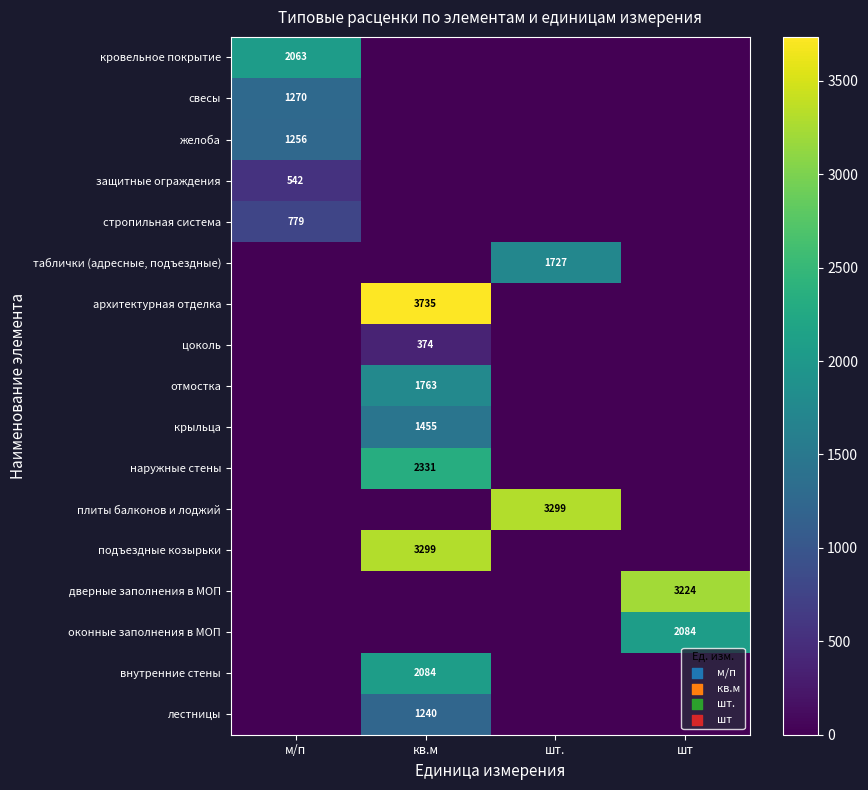

How many values in архитектурная отделка are above zero?

1